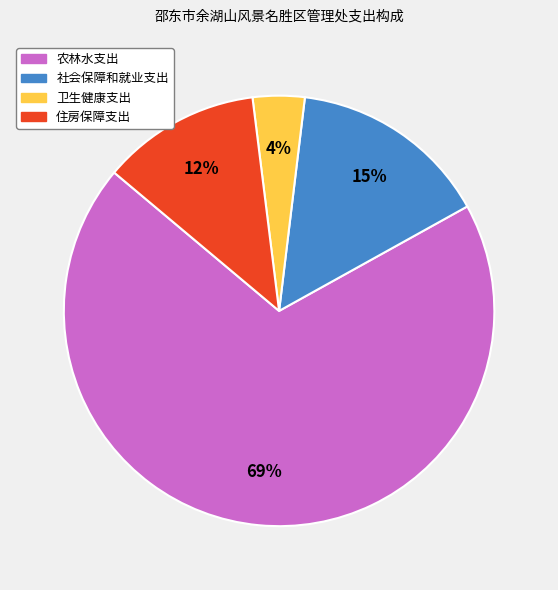

To the nearest percent, what is the difference between the 卫生健康支出 and 社会保障和就业支出 slice percentages?

11%